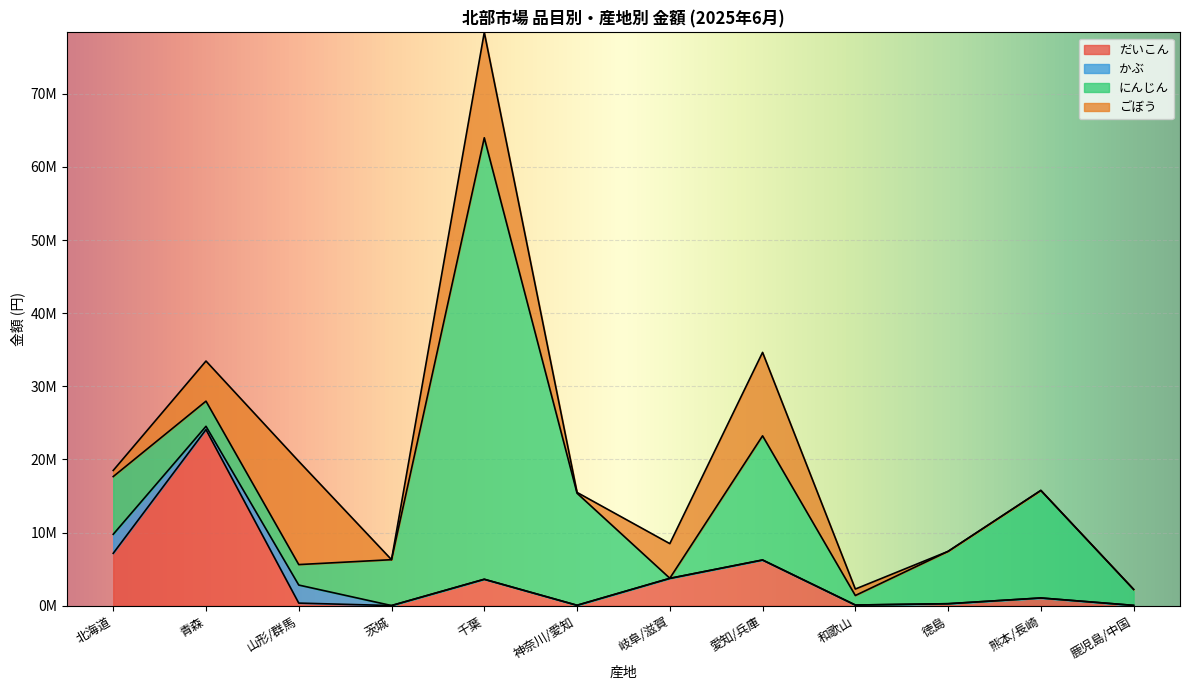

What position from the right is 茨城?

9